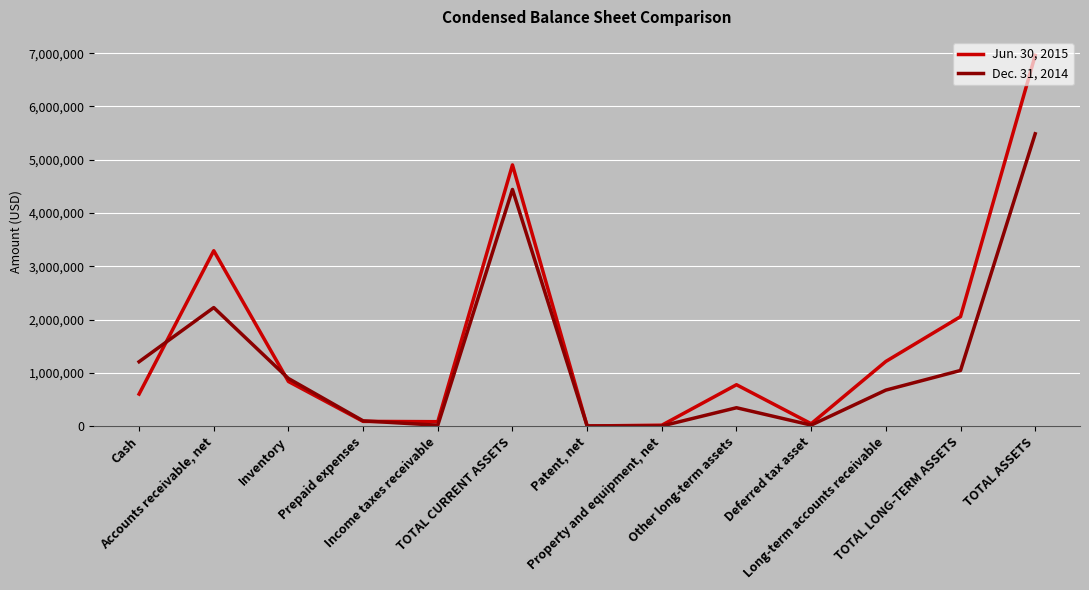

List the series in order of their overall mean, lowest first.

Dec. 31, 2014, Jun. 30, 2015